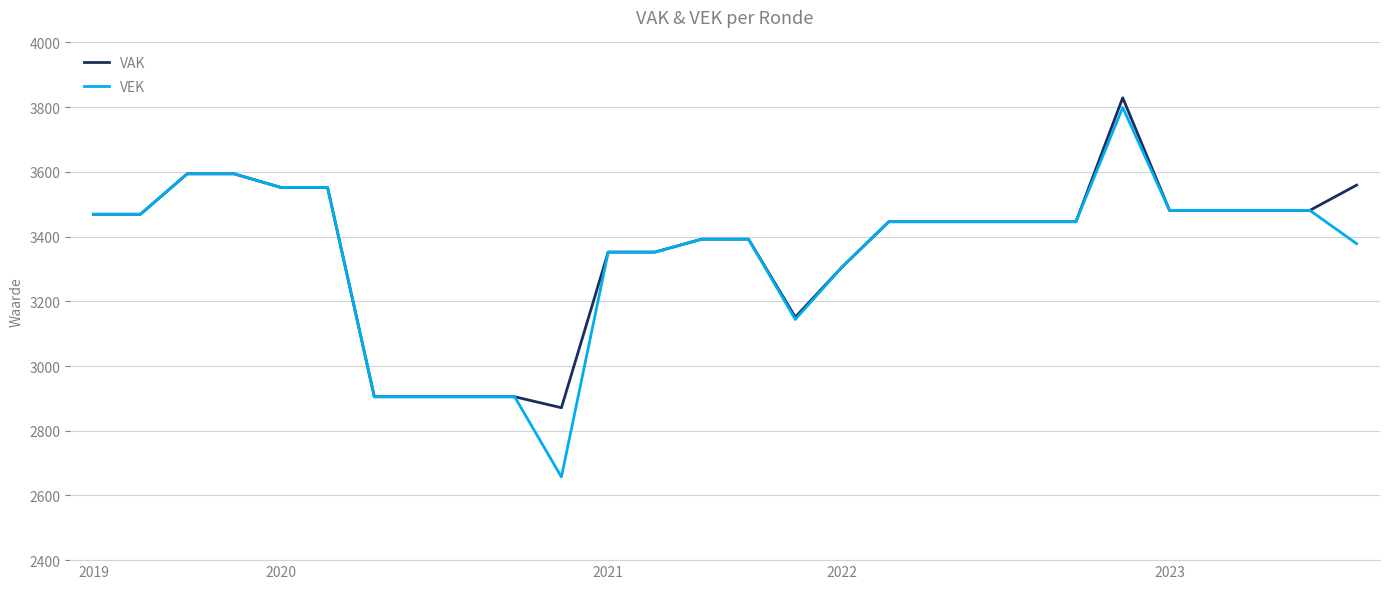

Which series has the largest range (max minus min)?

VEK